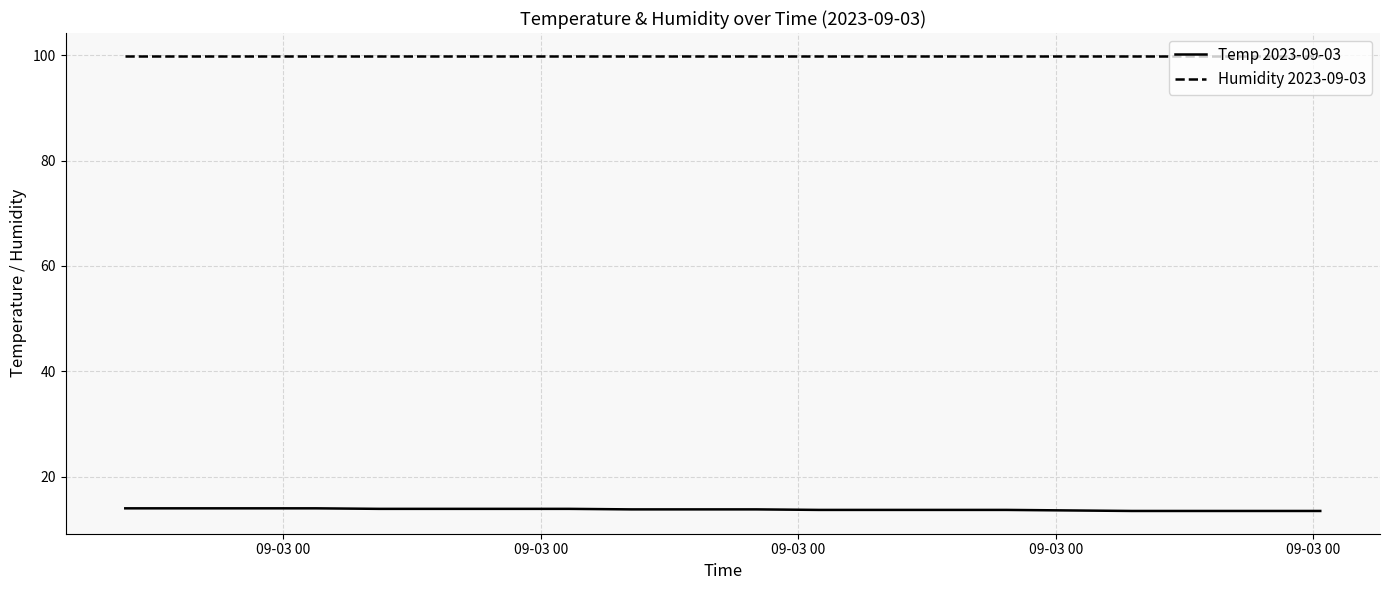

Rank the series by their maximum value, from lowest to highest.

Temp 2023-09-03, Humidity 2023-09-03